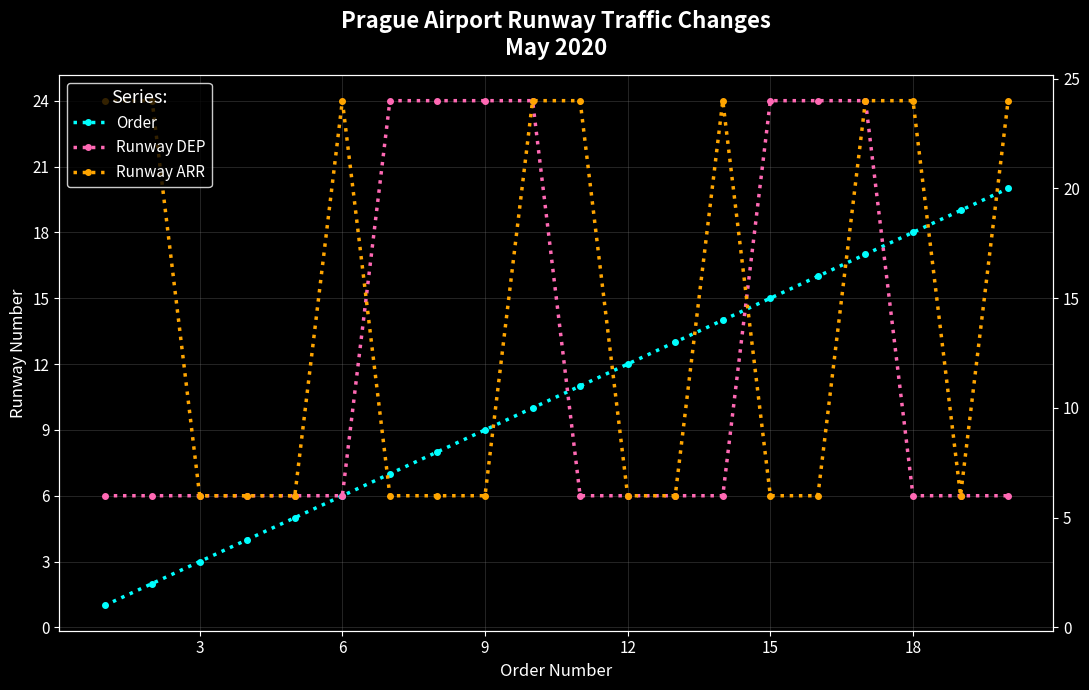

Reading left to right, transcribe all the data shown in this chart.

Order: 1	2	3	4	5	6	7	8	9	10	11	12	13	14	15	16	17	18	19	20
Runway DEP: 6	6	6	6	6	6	24	24	24	24	6	6	6	6	24	24	24	6	6	6
Runway ARR: 24	24	6	6	6	24	6	6	6	24	24	6	6	24	6	6	24	24	6	24